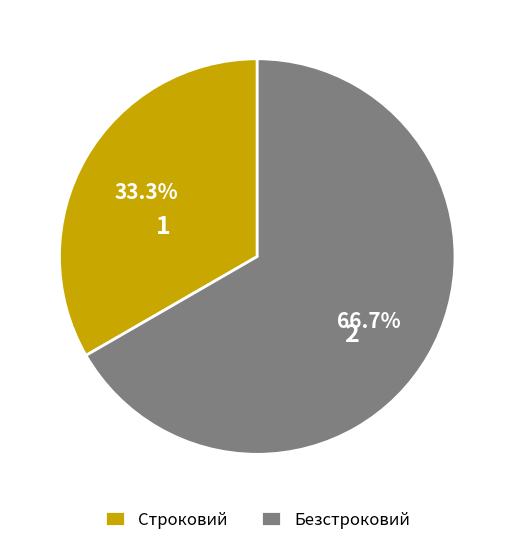

Rank the categories by value from lowest to highest.

Строковий, Безстроковий